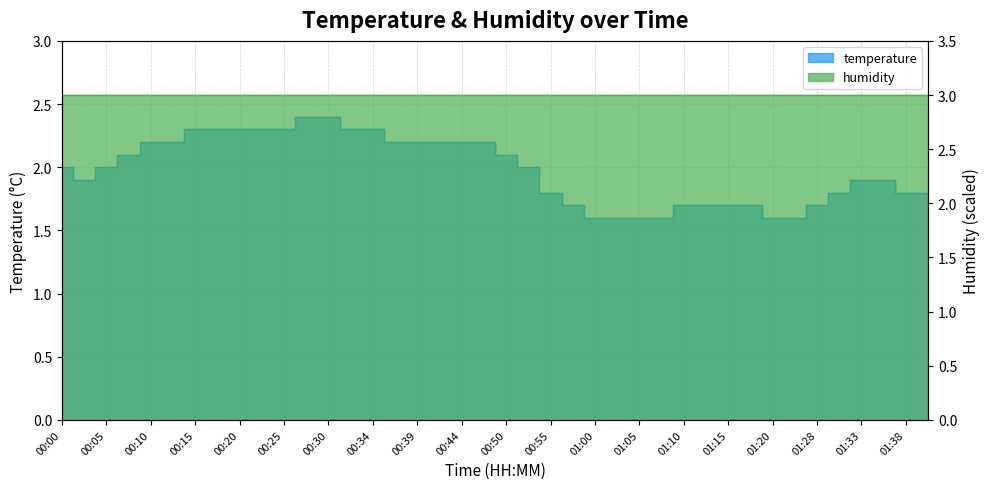

What is the sum of all values?

79.2